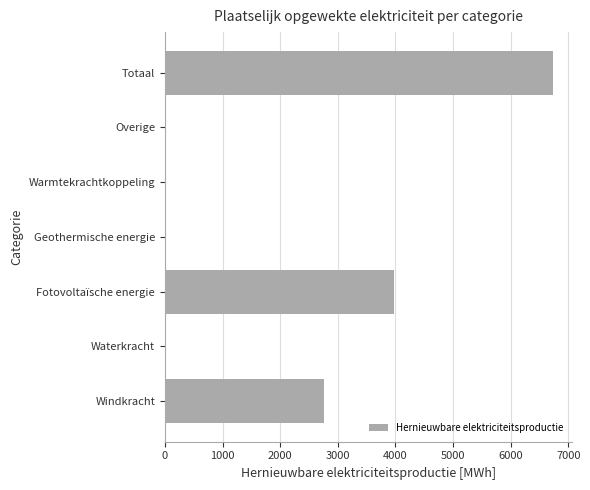

Which label corresponds to the largest value in the chart?

Totaal